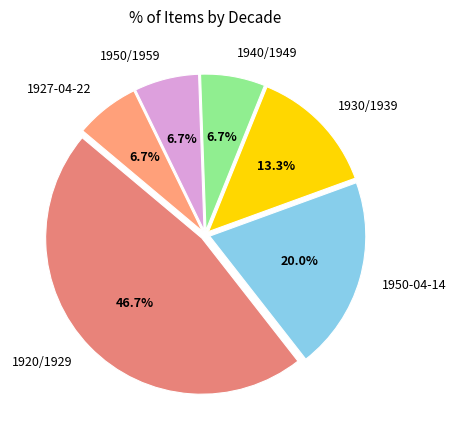

What portion of the pie excludes 1930/1939?

86.7%